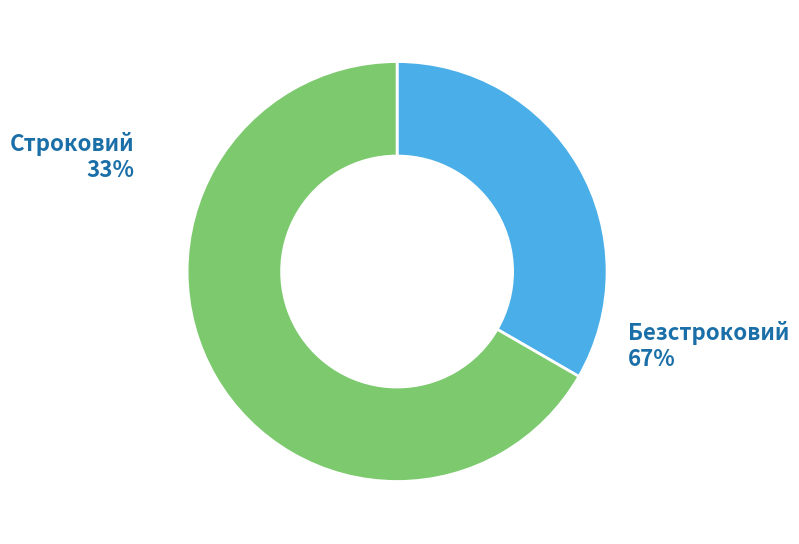

Which category has the biggest portion of the pie?

Безстроковий